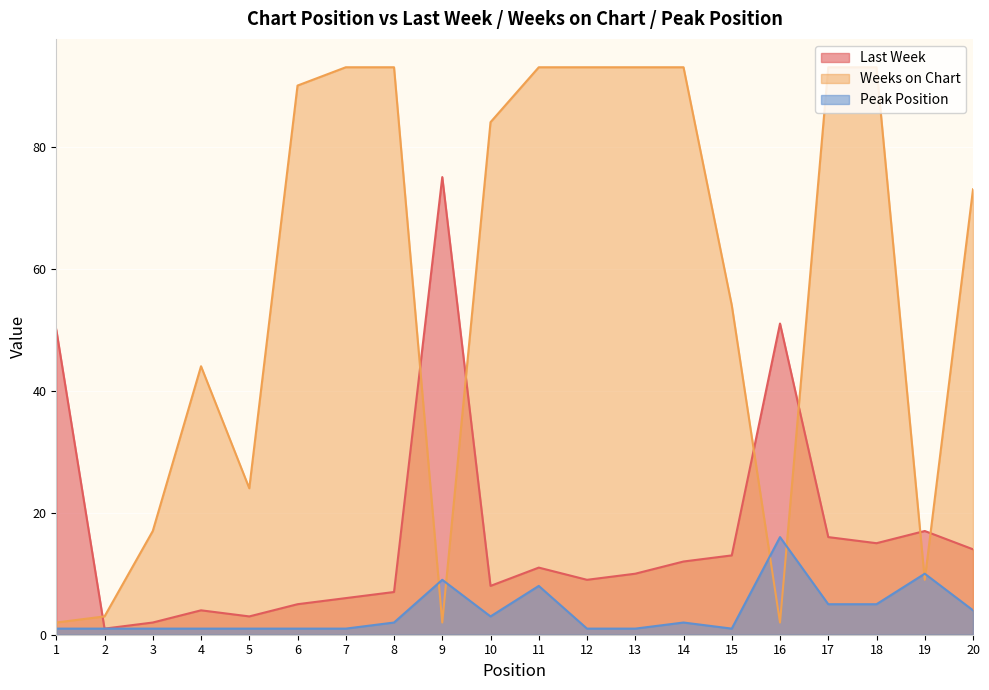

Where is Last Week nearest to the value 38?

1